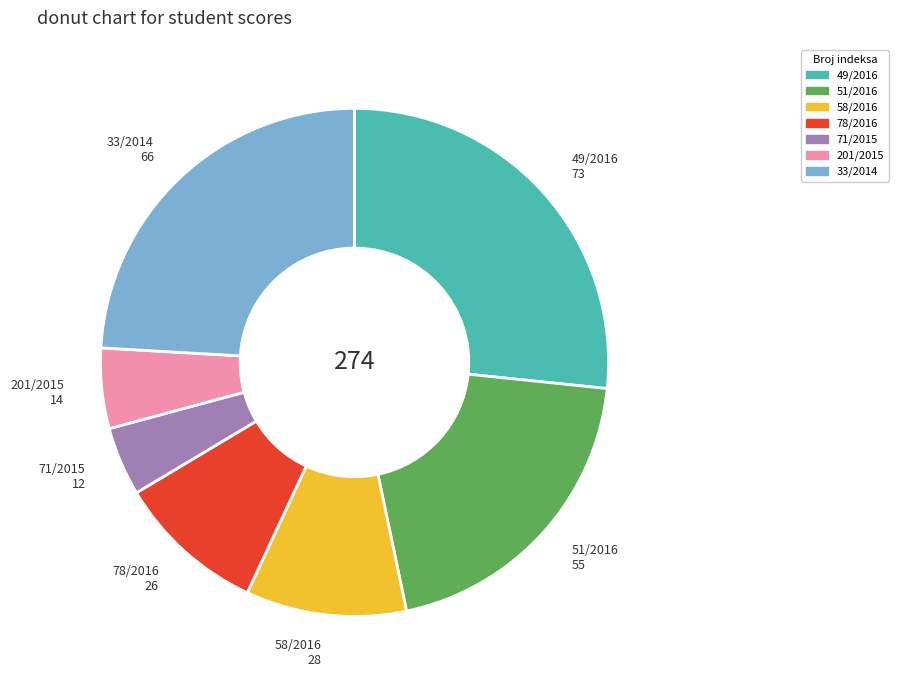

The 78/2016 slice represents 9% of the pie. True or false?

True